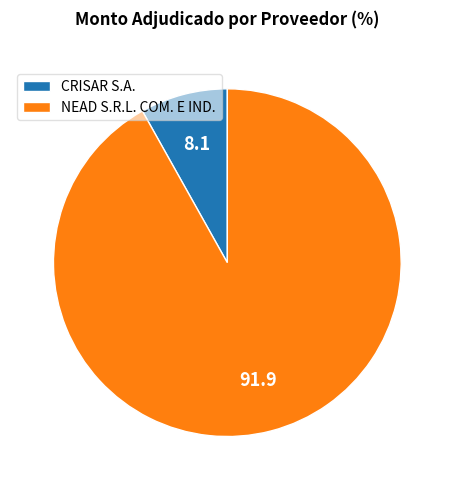

How many slices are in this pie chart?

2